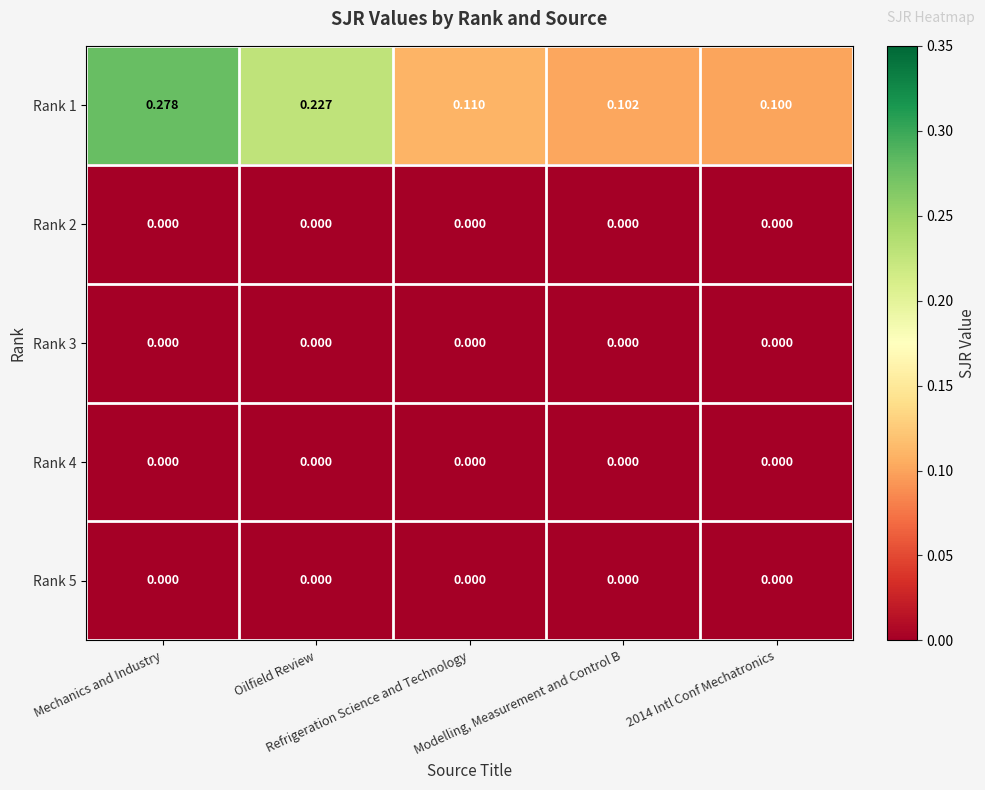

Which series has the widest spread of values?

Rank 1